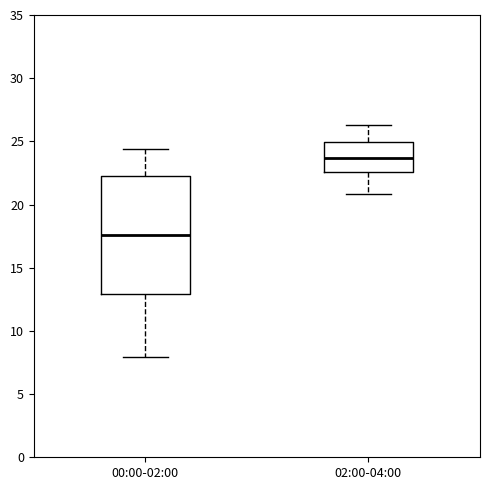

Which box's median line is the lowest?

00:00-02:00